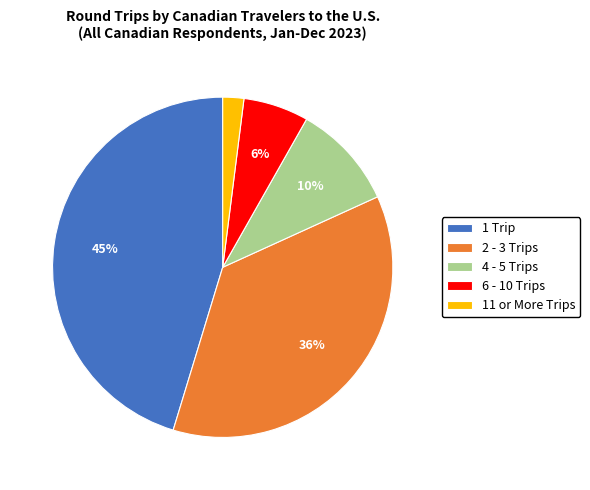

Is it true that 6 - 10 Trips is 17% of the pie?

False